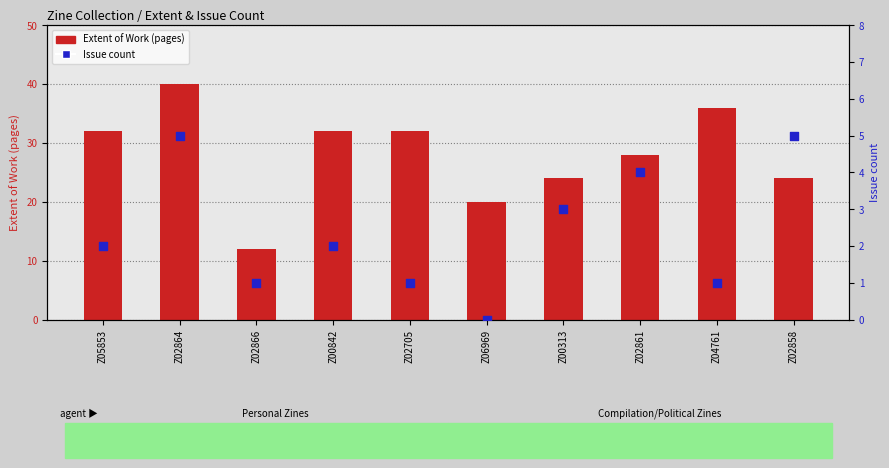

Which series has the largest total across all categories?

Extent of Work